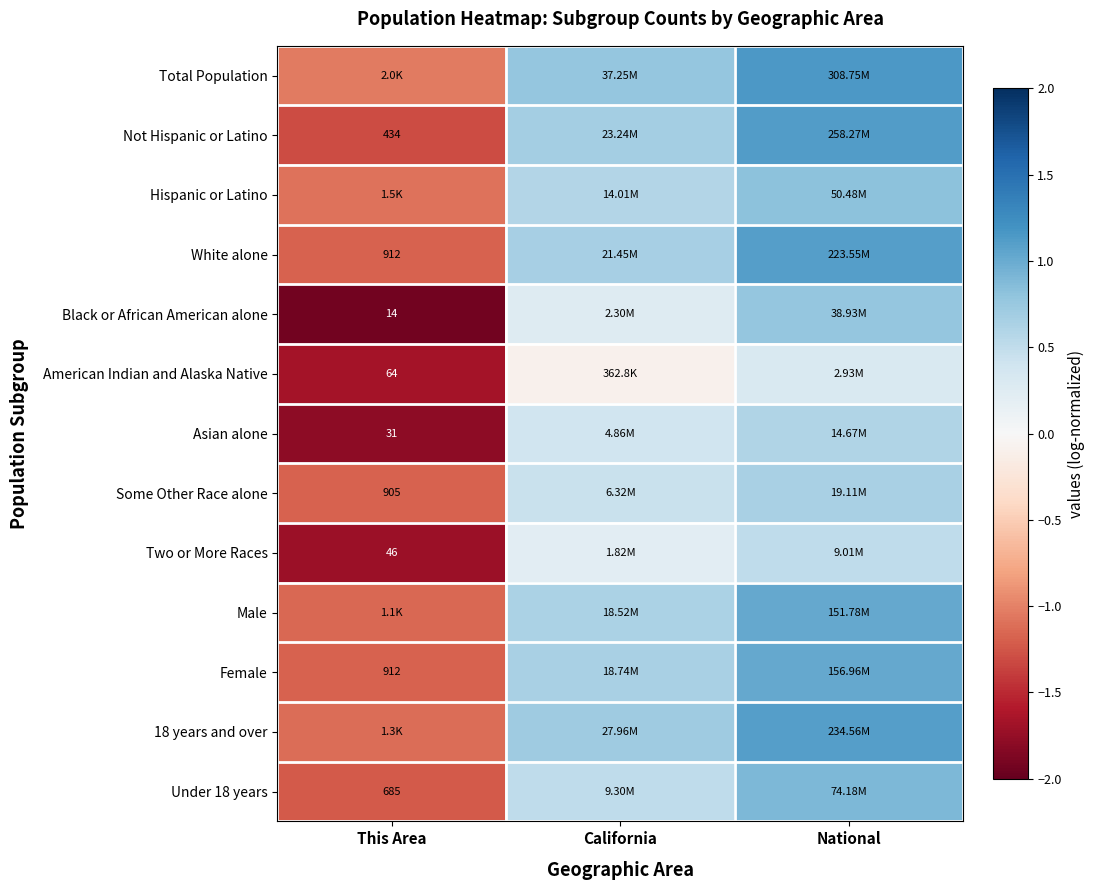

What is the approximate value of American Indian and Alaska Native at This Area?

-1.7